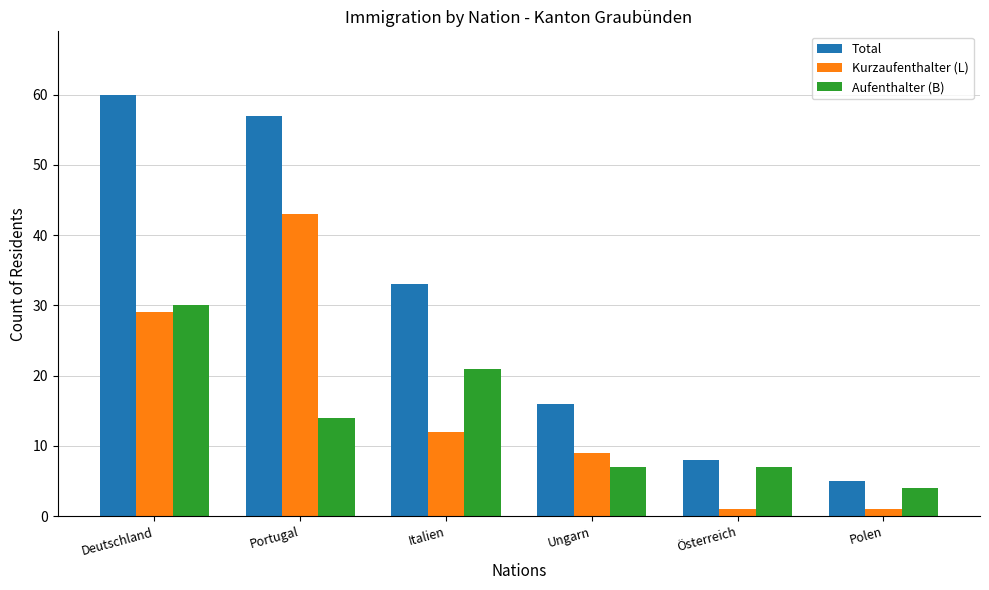

What is the maximum value for Kurzaufenthalter (L)?

43